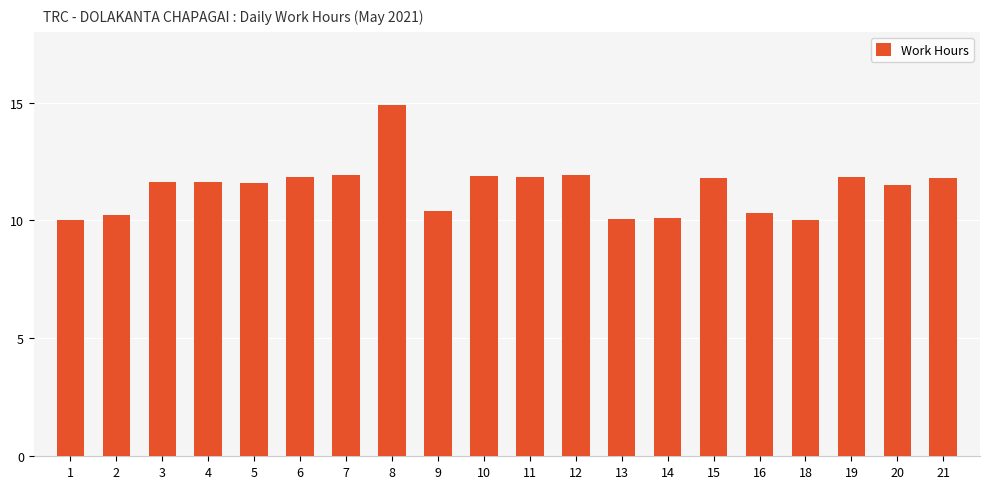

How many distinct data groups are displayed?

1